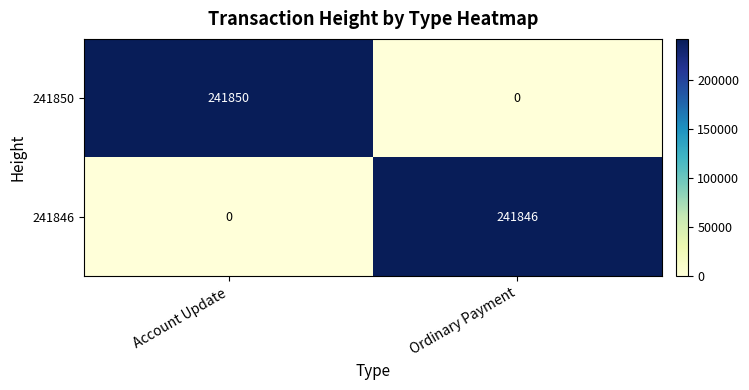

At how many categories does at least one series exceed 41027?

2